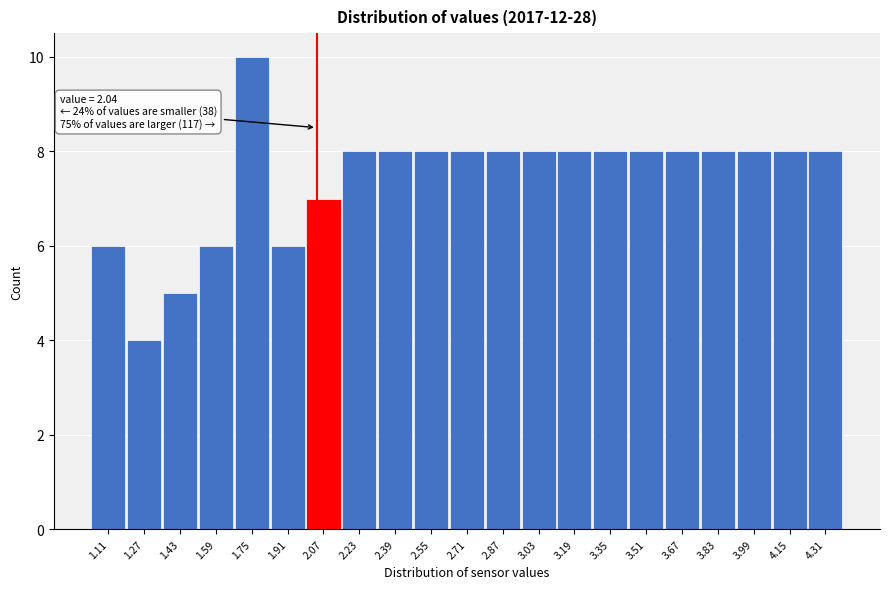

Which range on the x-axis has the tallest bar?

1.67 to 1.83